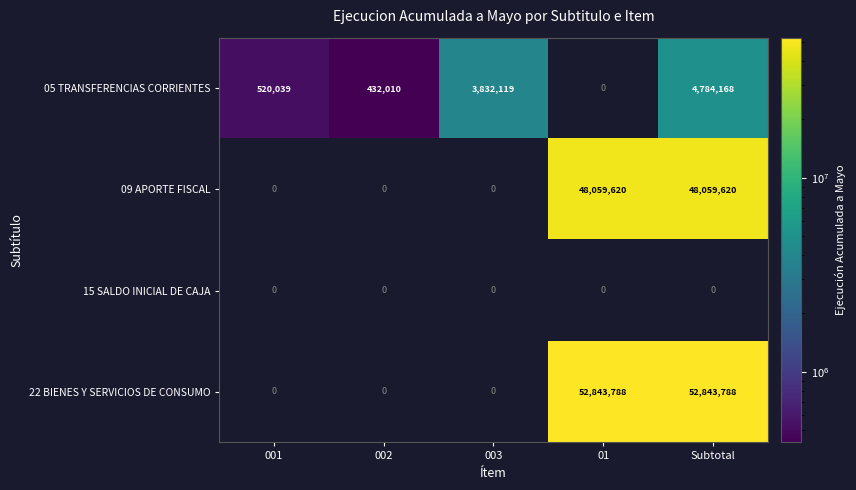

The 05 TRANSFERENCIAS CORRIENTES series shows 4784168 at Subtotal. True or false?

True